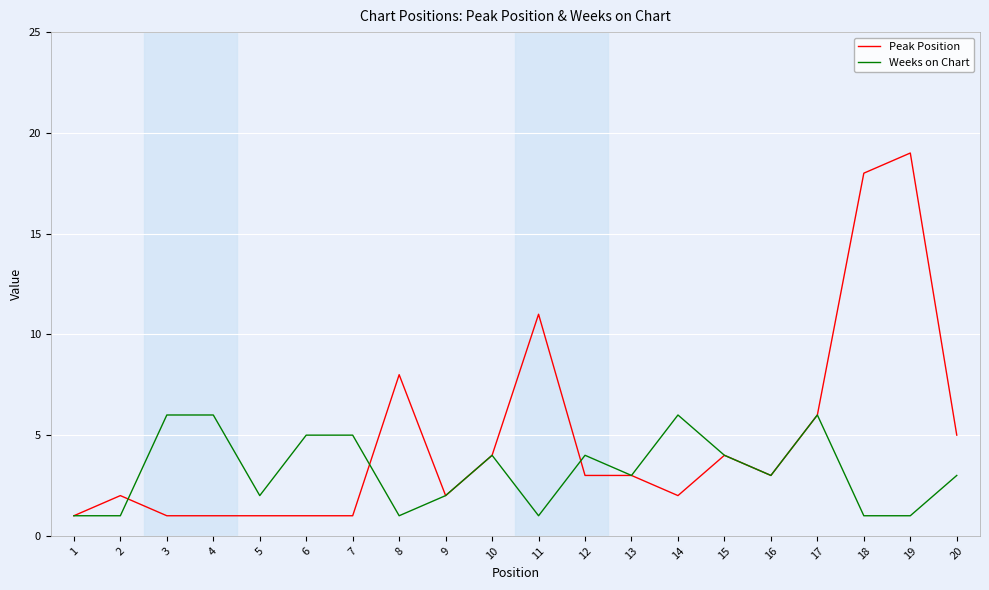

At which category is the sum across all series the highest?

19